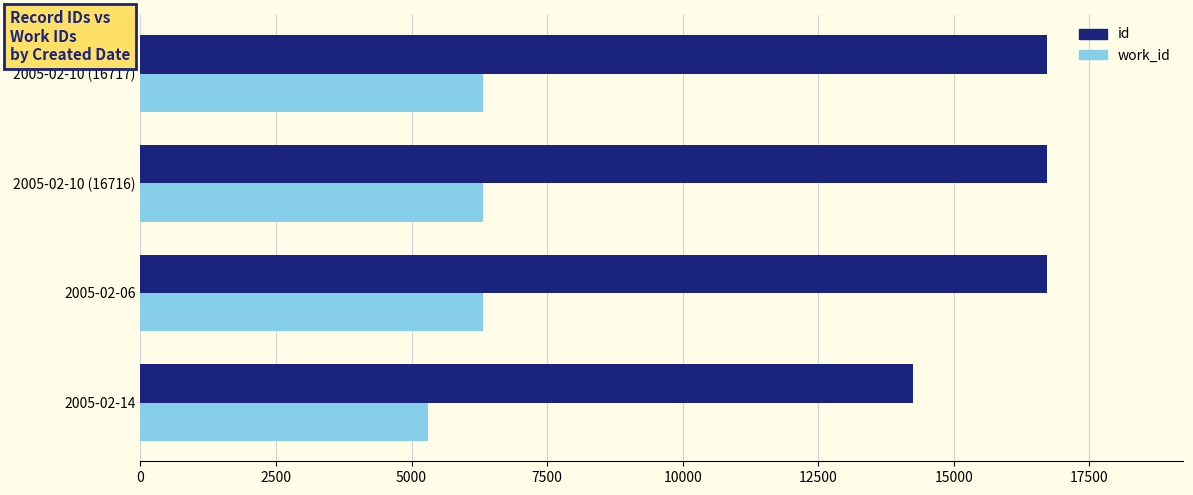

List the series in order of their overall mean, highest first.

id, work_id